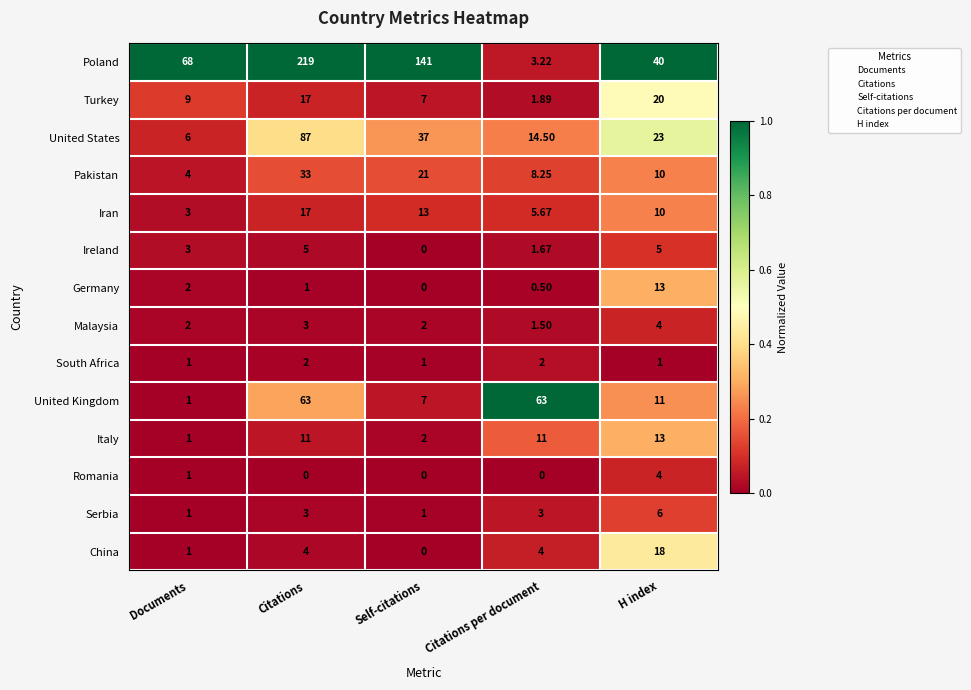

Rank the categories by United States value from lowest to highest.

Documents, Citations per document, H index, Self-citations, Citations